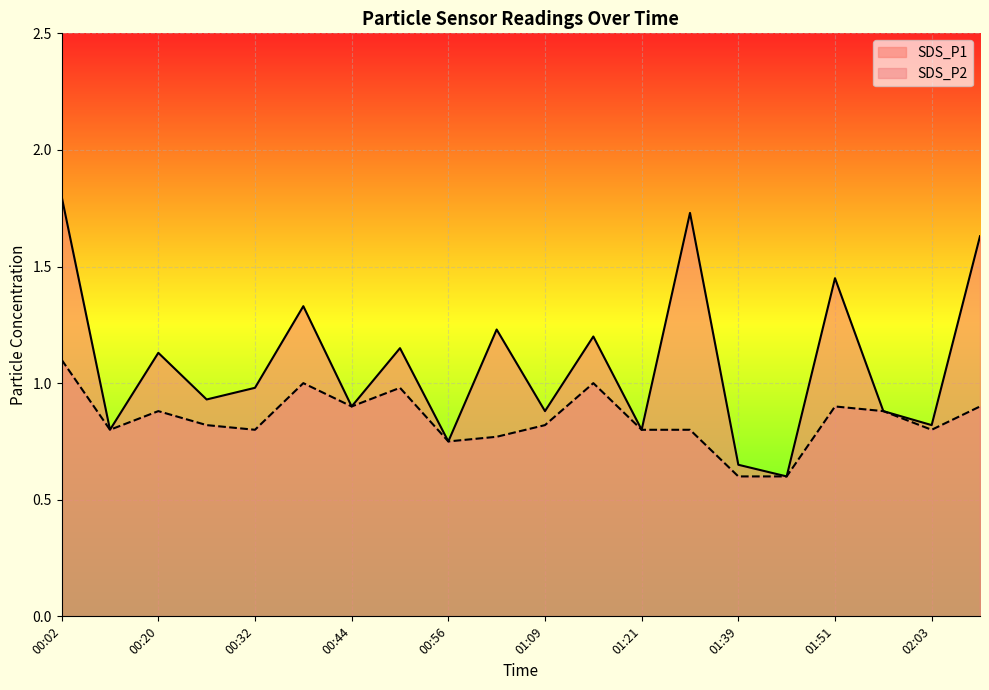

Between 01:51 and 01:57, which is larger?

01:51